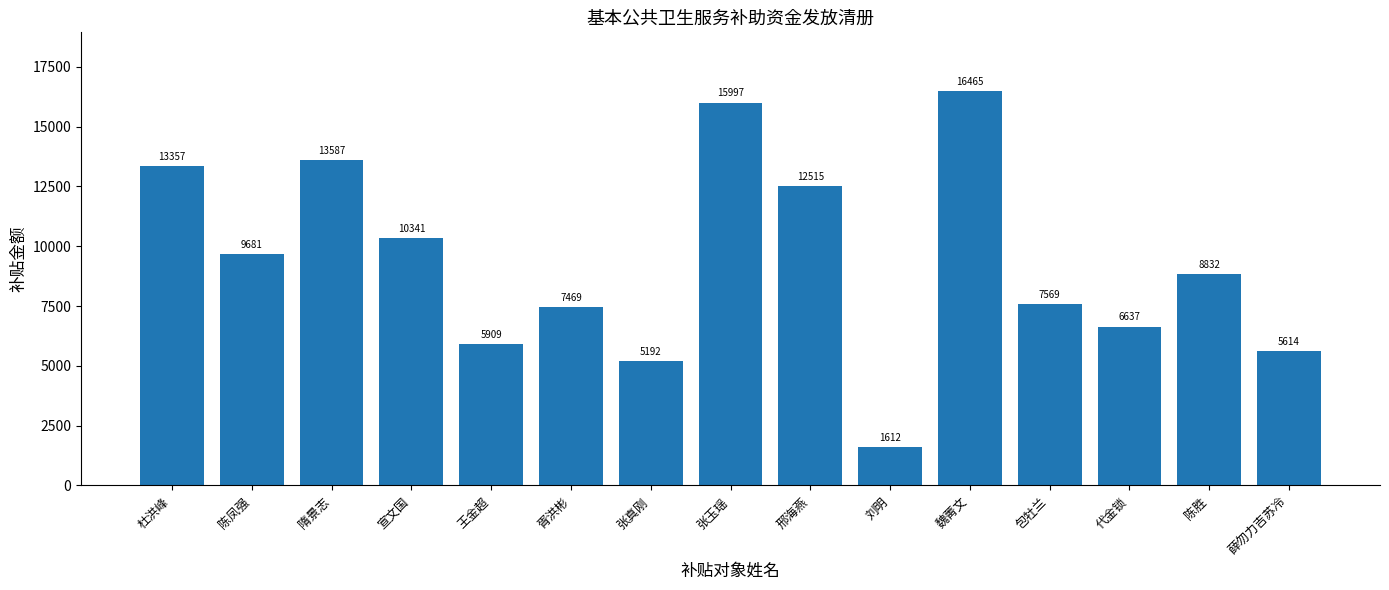

What is the greatest value displayed?

16465